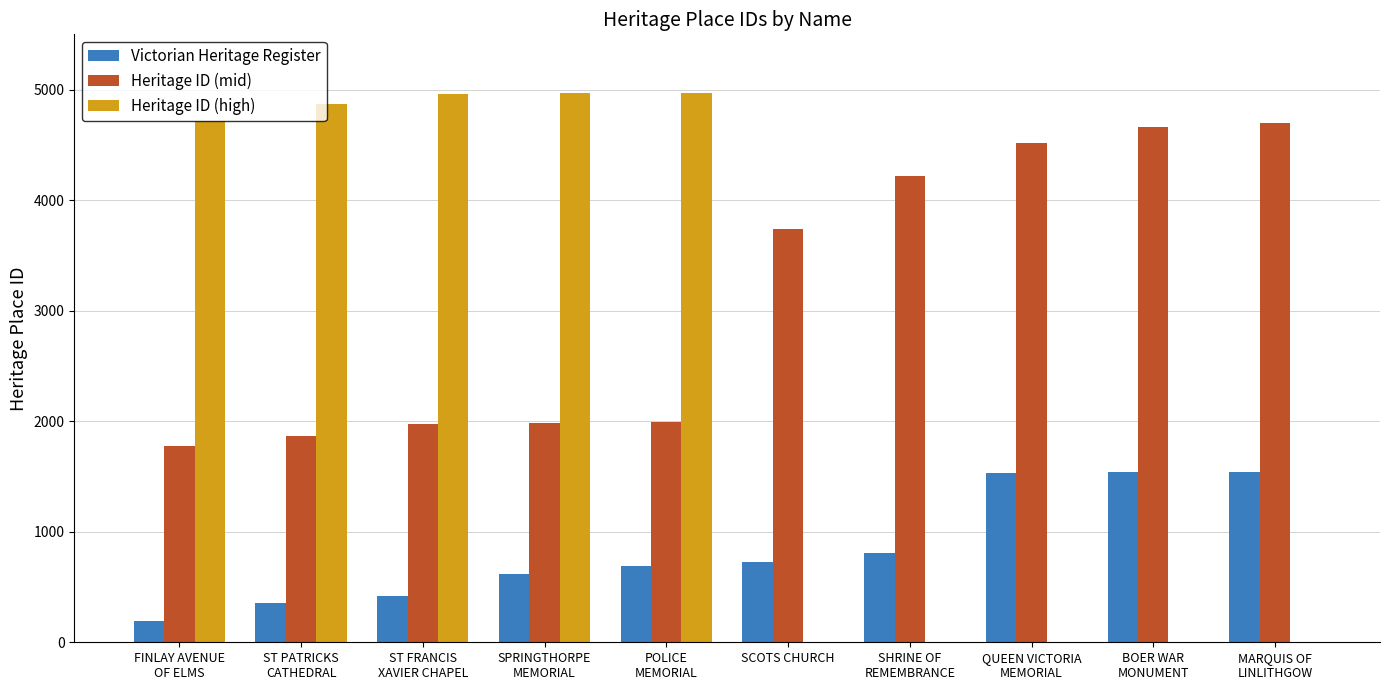

True or false: Heritage ID (mid) has a value of 3741 at SCOTS CHURCH.

True